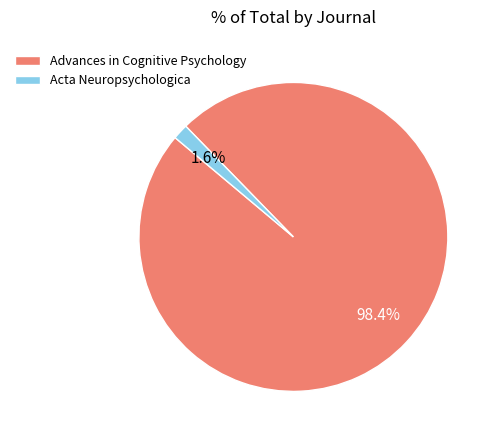

Count the number of slices in the pie.

2